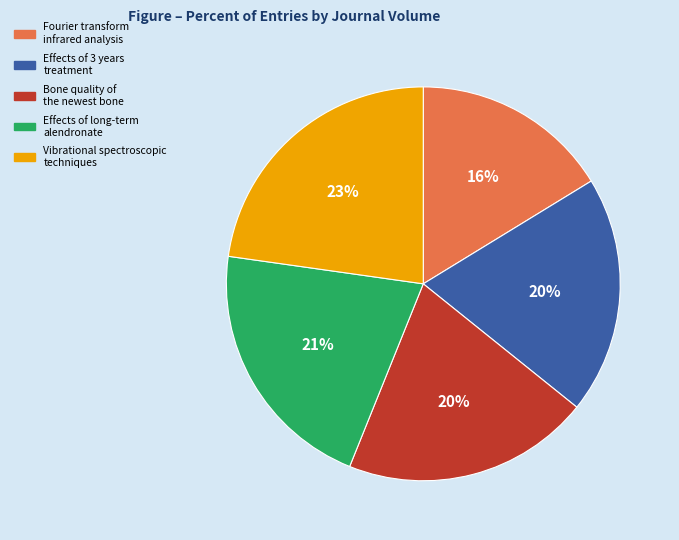

Which has a higher value, Vibrational spectroscopic techniques or Effects of long-term alendronate?

Vibrational spectroscopic techniques